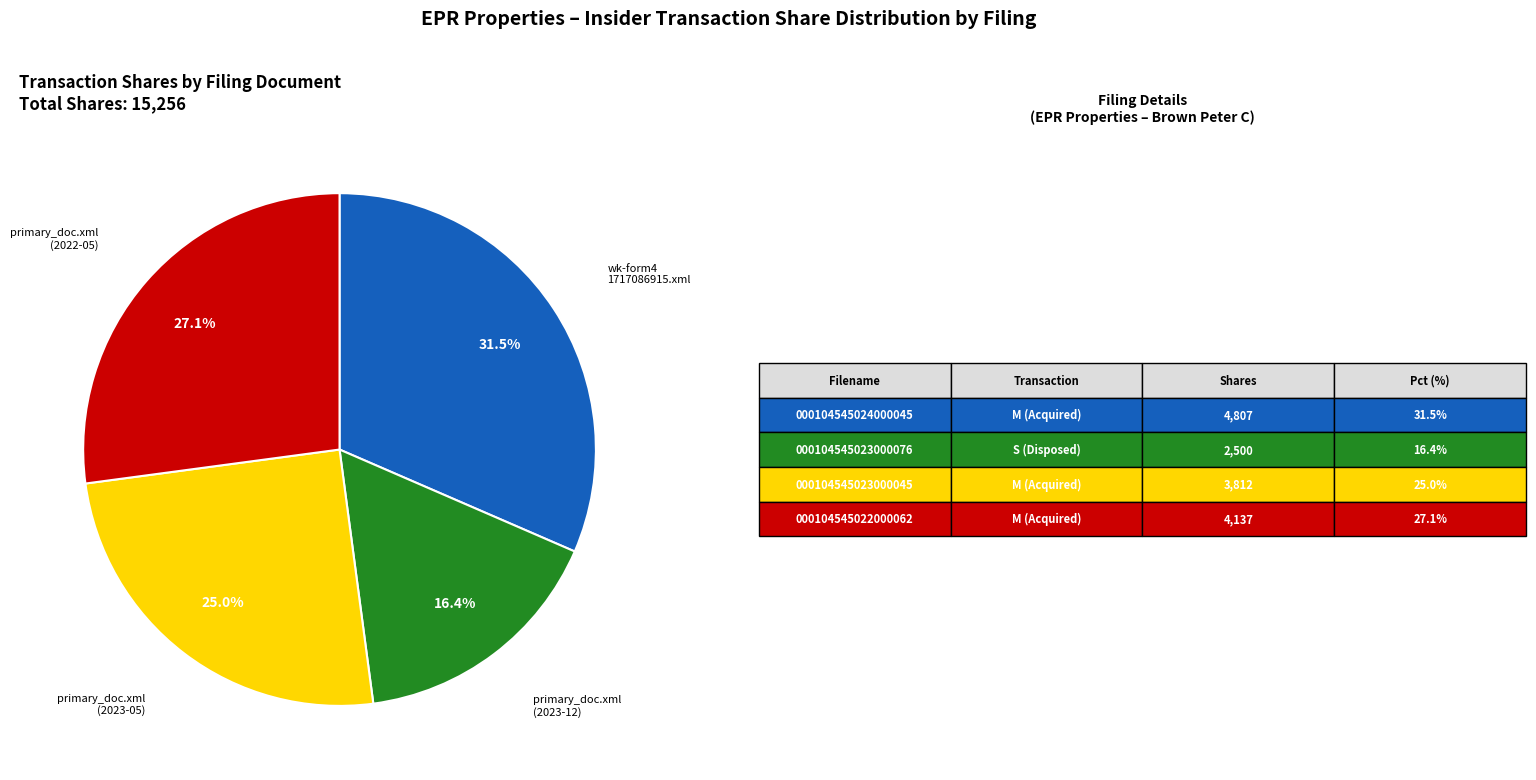

Is there a majority slice in this chart?

No